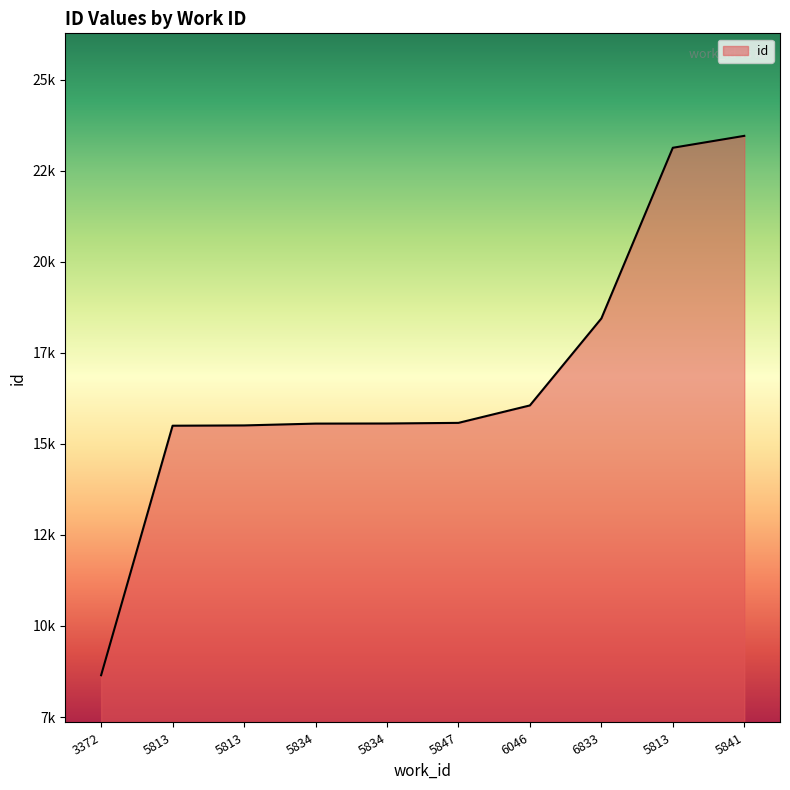

Which has a higher value, 5841 or 3372?

5841